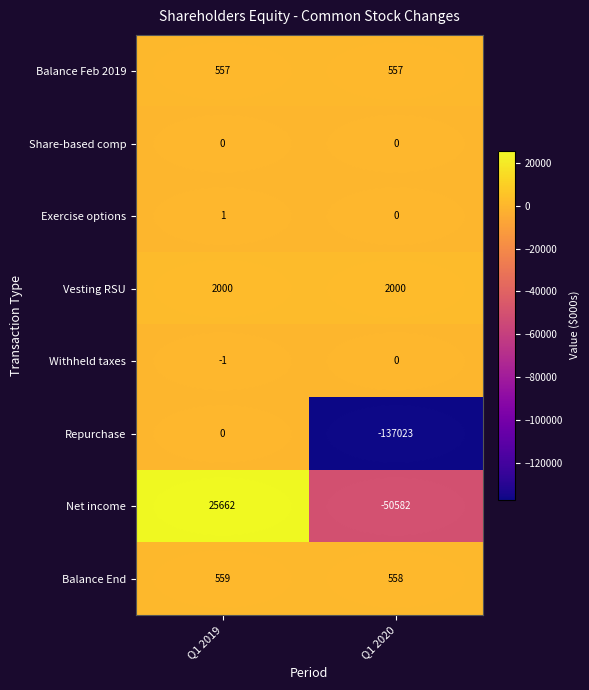

What is the difference between the Repurchase values at Q1 2020 and Q1 2019?

137023